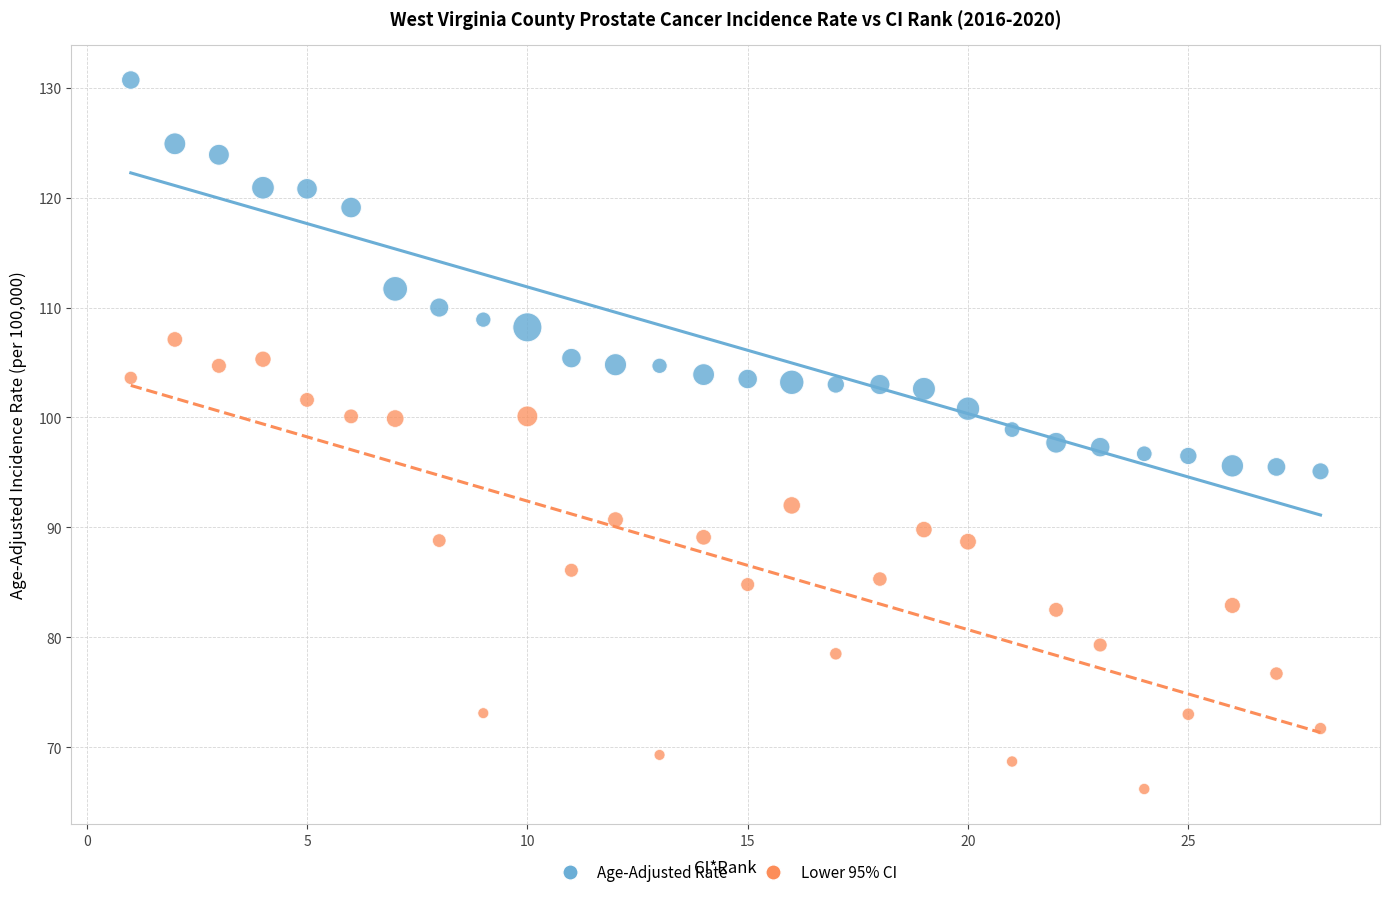

Across all data points, what is the range of Y values (max minus min)?

64.5